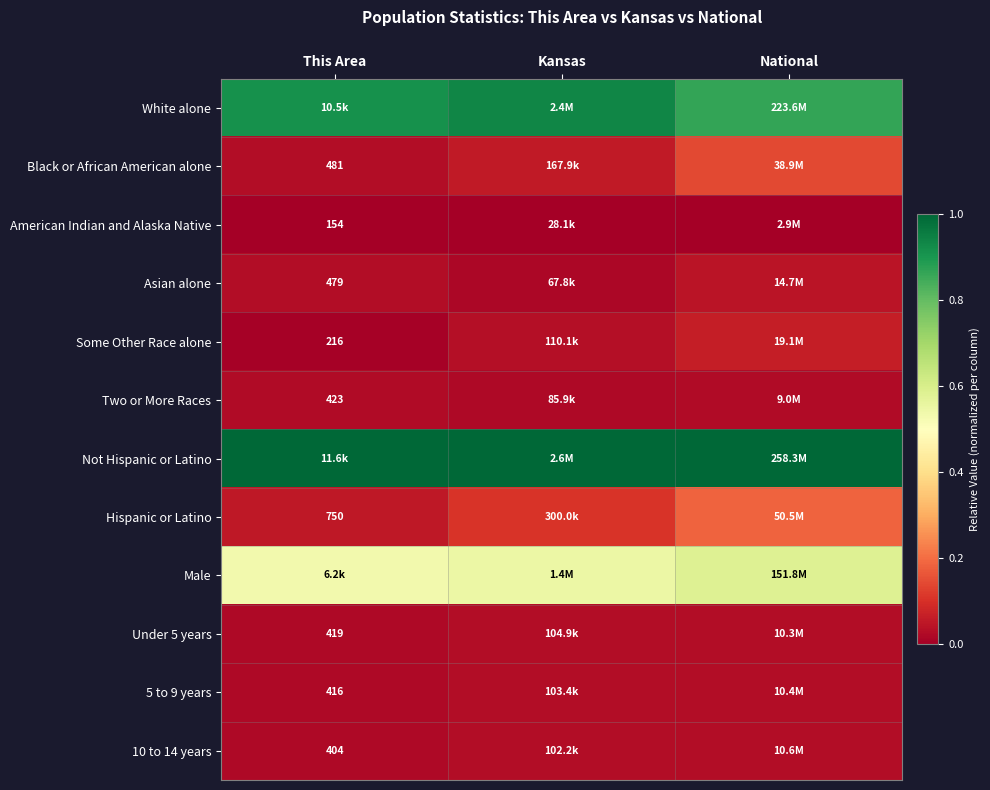

How many categories are shown in the chart?

3